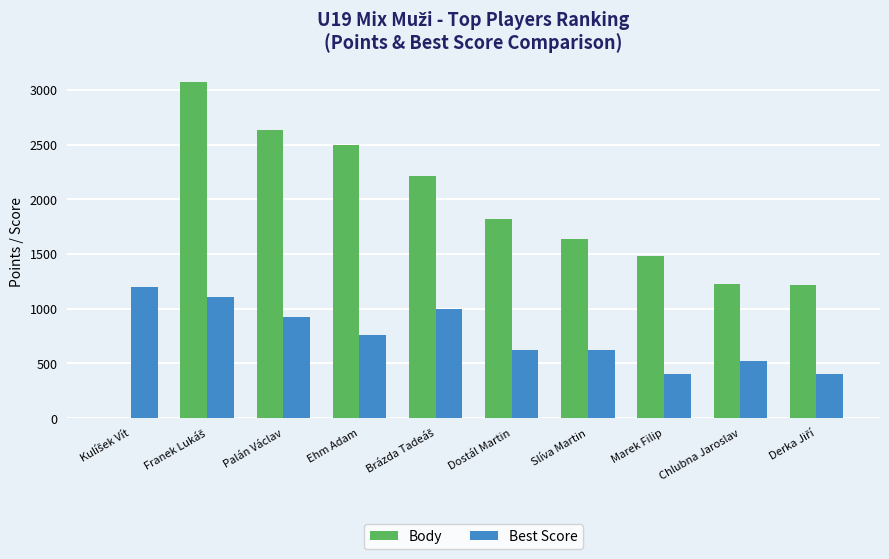

Which series has the largest total across all categories?

Body